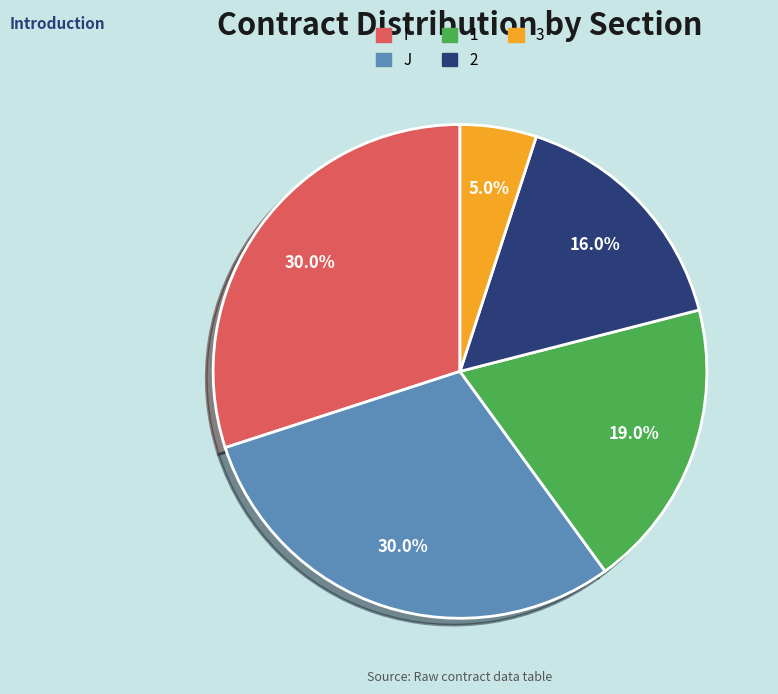

To the nearest percent, what is the combined percentage of I and 1?

49%